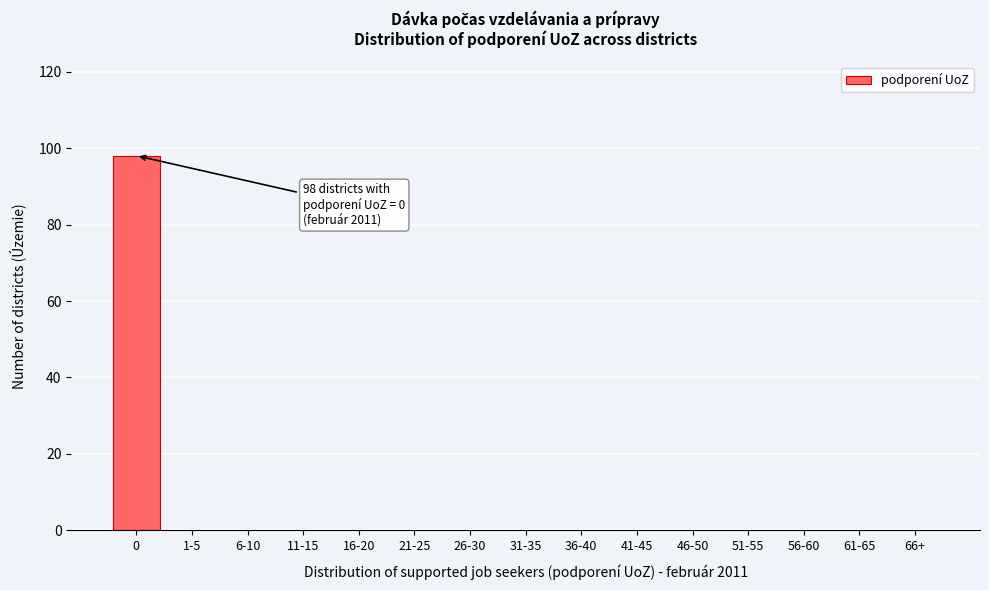

Reading left to right, transcribe all the data shown in this chart.

0=98	1-5=0	6-10=0	11-15=0	16-20=0	21-25=0	26-30=0	31-35=0	36-40=0	41-45=0	46-50=0	51-55=0	56-60=0	61-65=0	66+=0